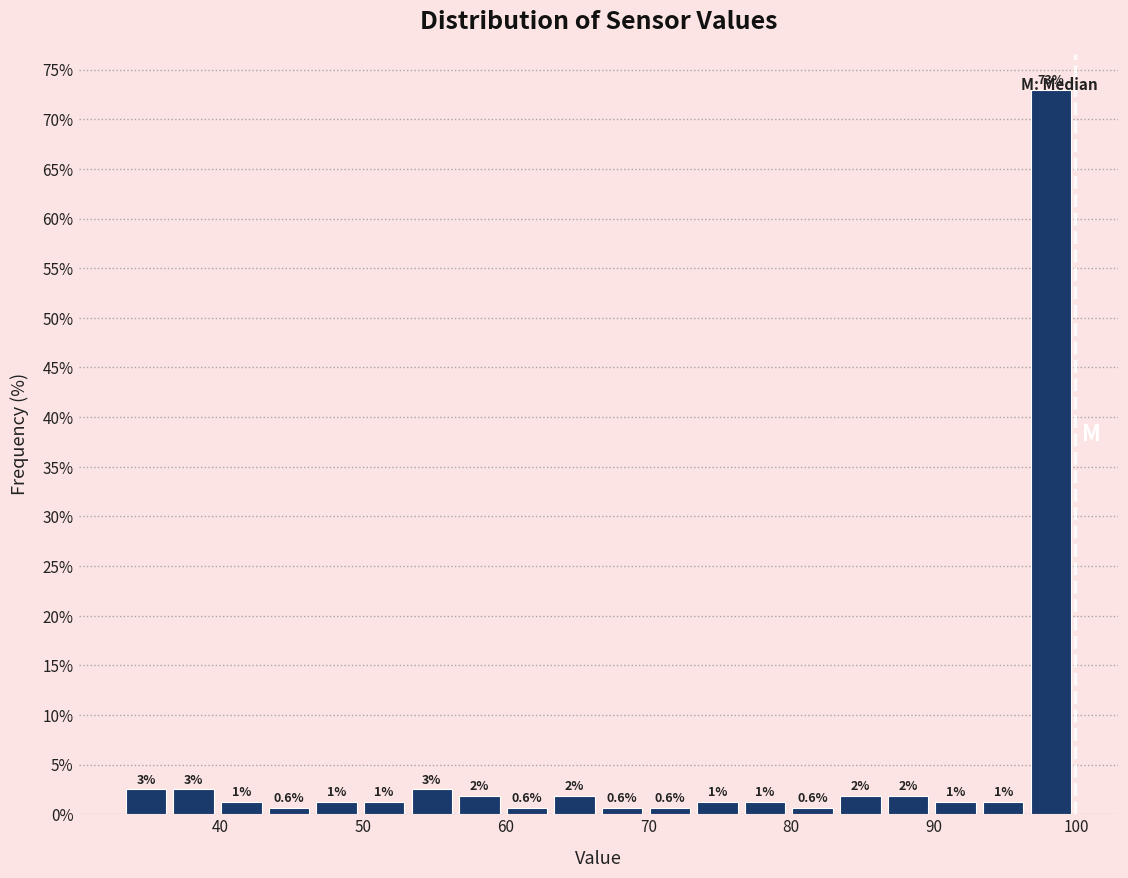

Read against the x-axis, roughly where is the centre of the tallest bar?

98